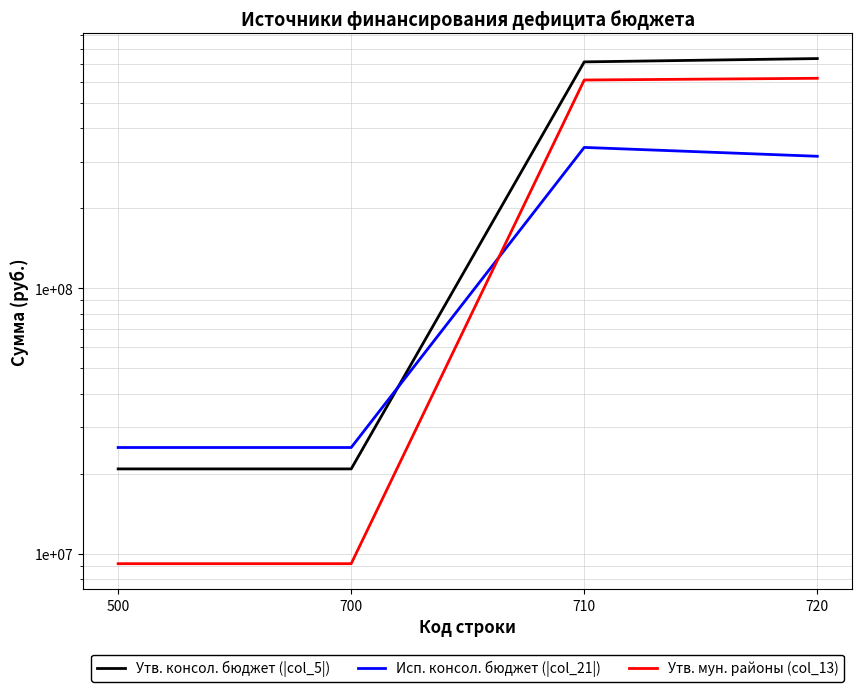

At which label is Утв. консол. бюджет (|col_5|) closest to 377283839?

710